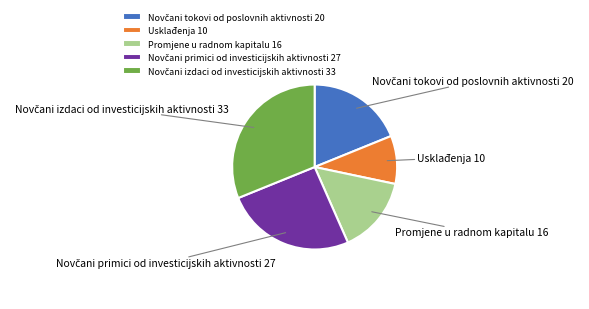

Is it true that Promjene u radnom kapitalu is 15% of the pie?

True